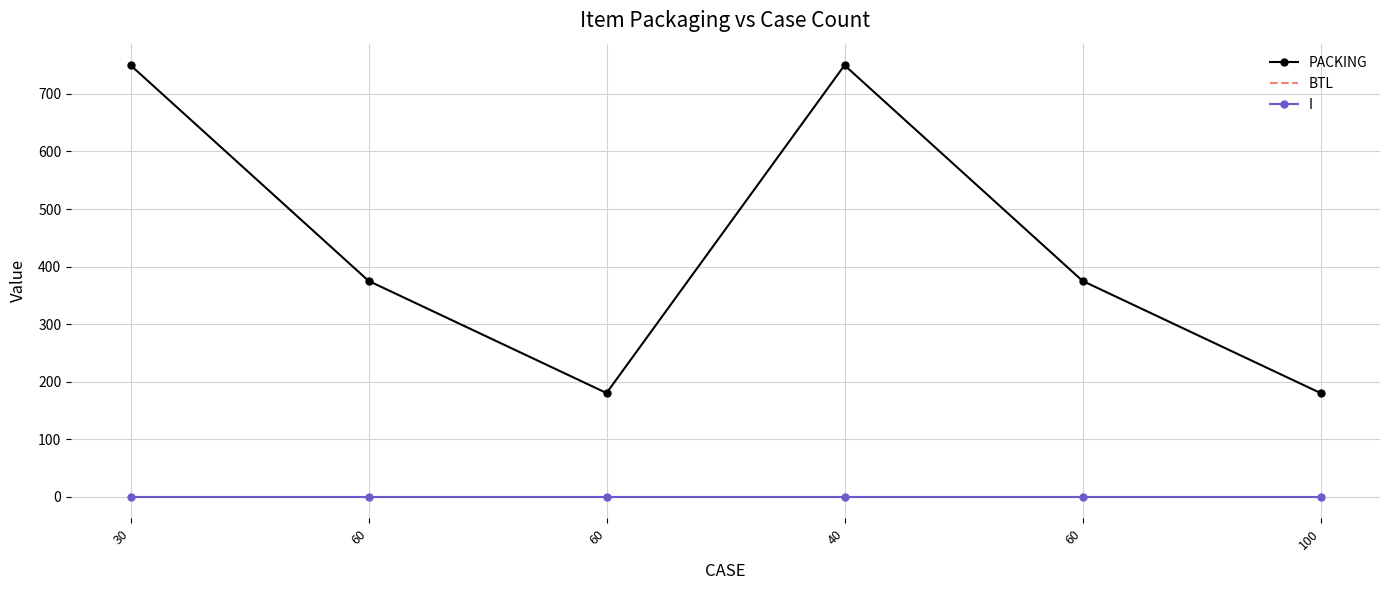

Count the PACKING values in the range 180 to 750.

6